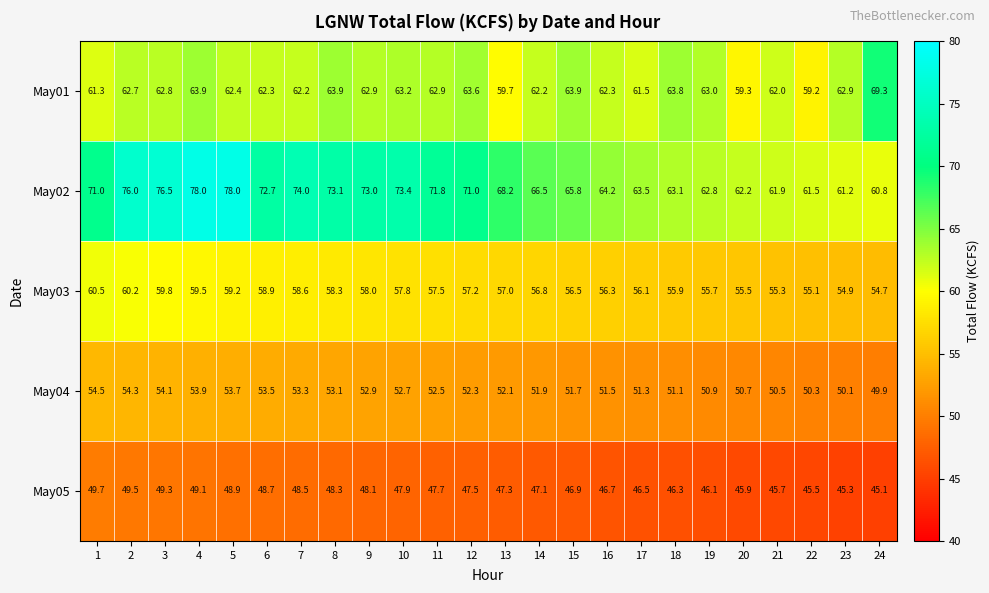

At which category is the sum across all series the highest?

4